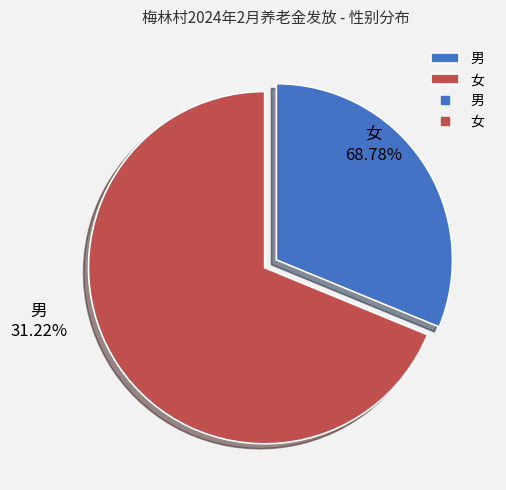

Rank the categories by value from lowest to highest.

男, 女